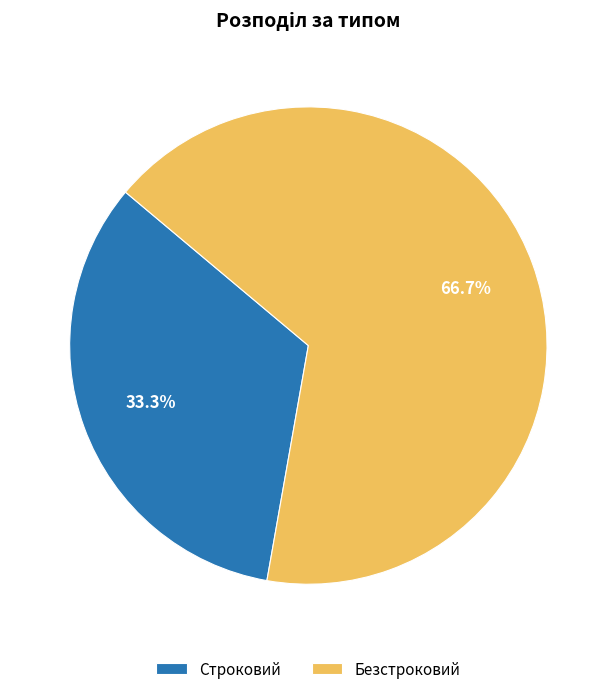

How many slices are in this pie chart?

2